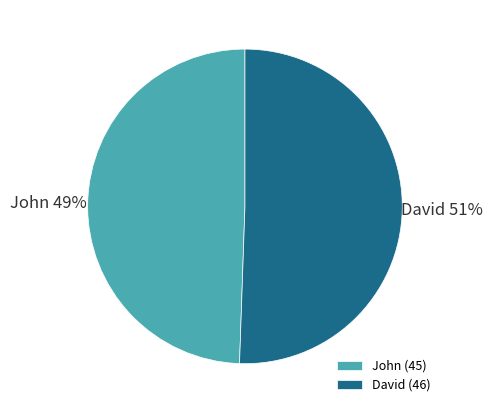

To the nearest percent, what portion does David represent?

51%